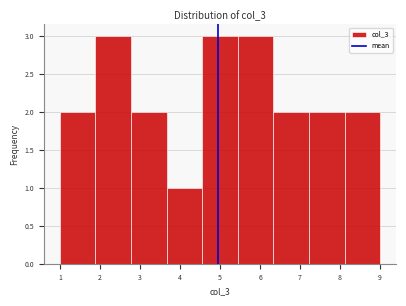

Reading left to right, list every bar in this chart as the range it spans on the x-axis followed by its height. Neither the bar edges nor the heights are printed on the chart, so give them approximately, as read against the axes.

1.0 to 1.9: 2
1.9 to 2.8: 3
2.8 to 3.7: 2
3.7 to 4.6: 1
4.6 to 5.4: 3
5.4 to 6.3: 3
6.3 to 7.2: 2
7.2 to 8.1: 2
8.1 to 9.0: 2